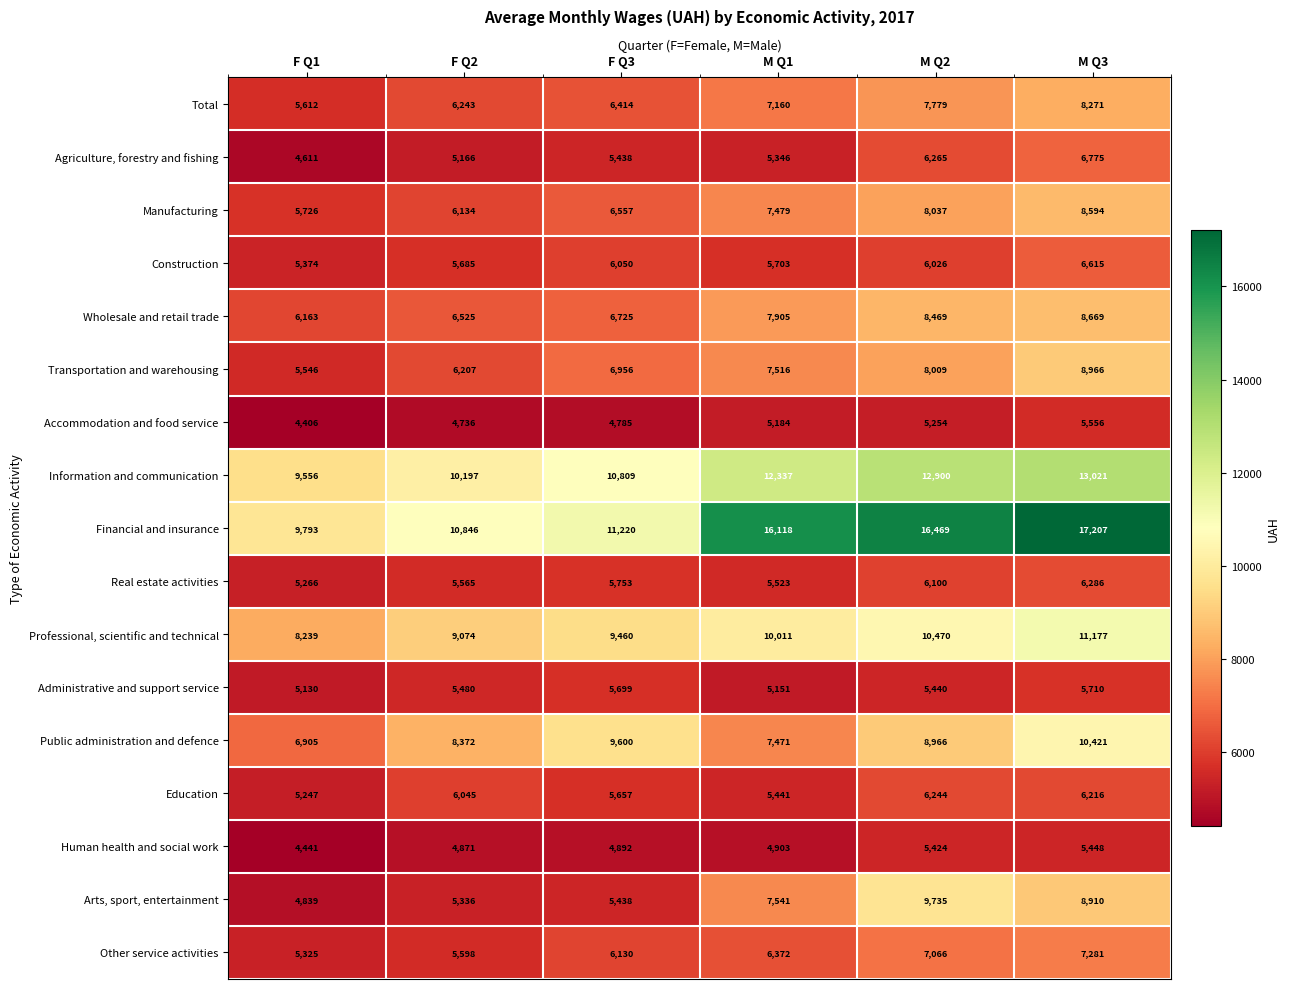

At how many categories does at least one series exceed 6178?

6